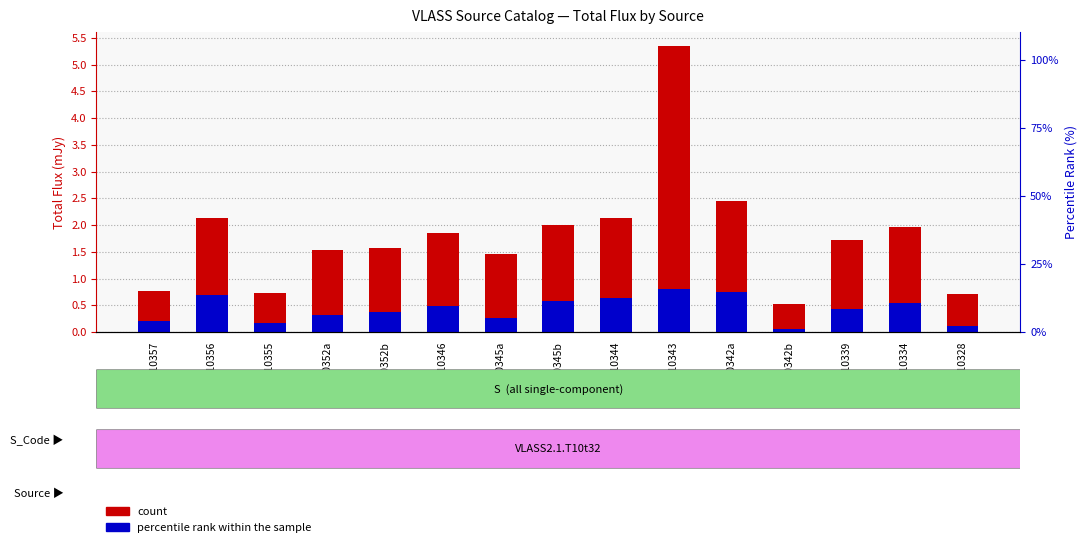

At which category is the sum across all series the highest?

J210343